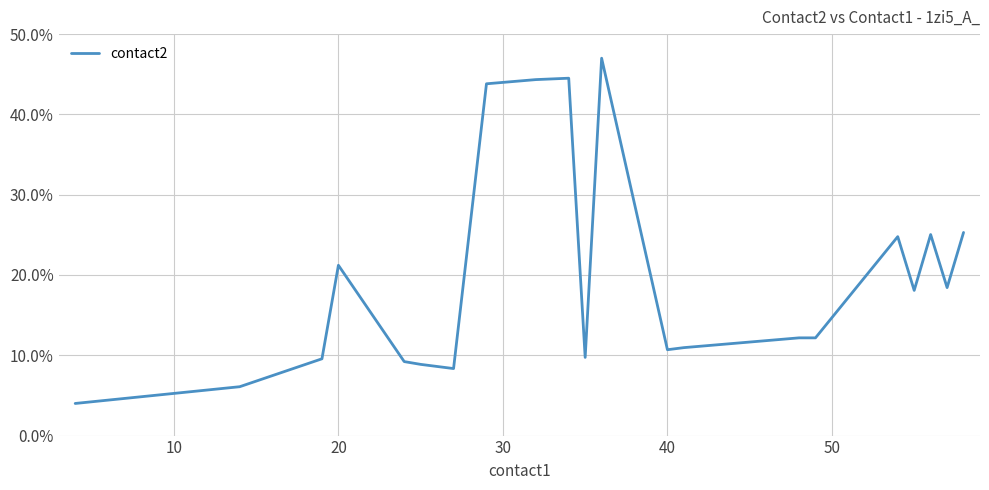

What is the minimum value shown in the chart?

4.0